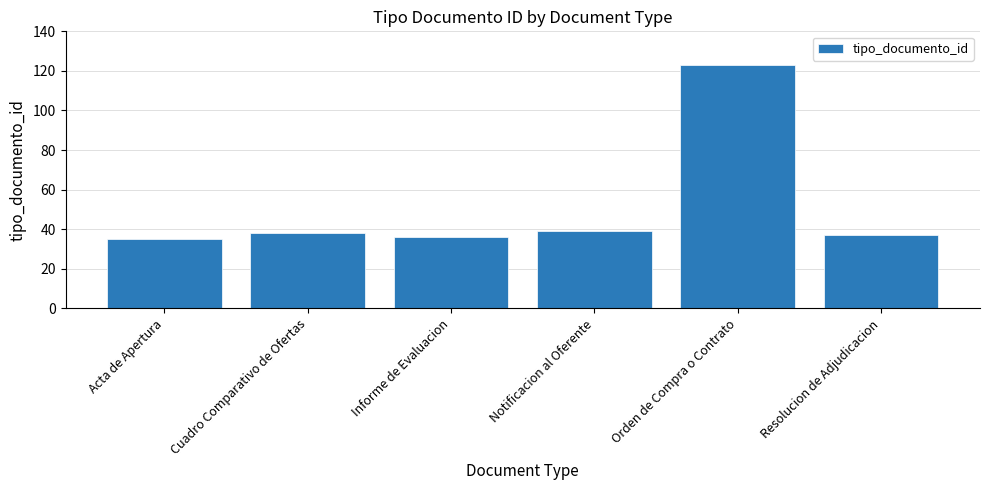

What is the average value?

51